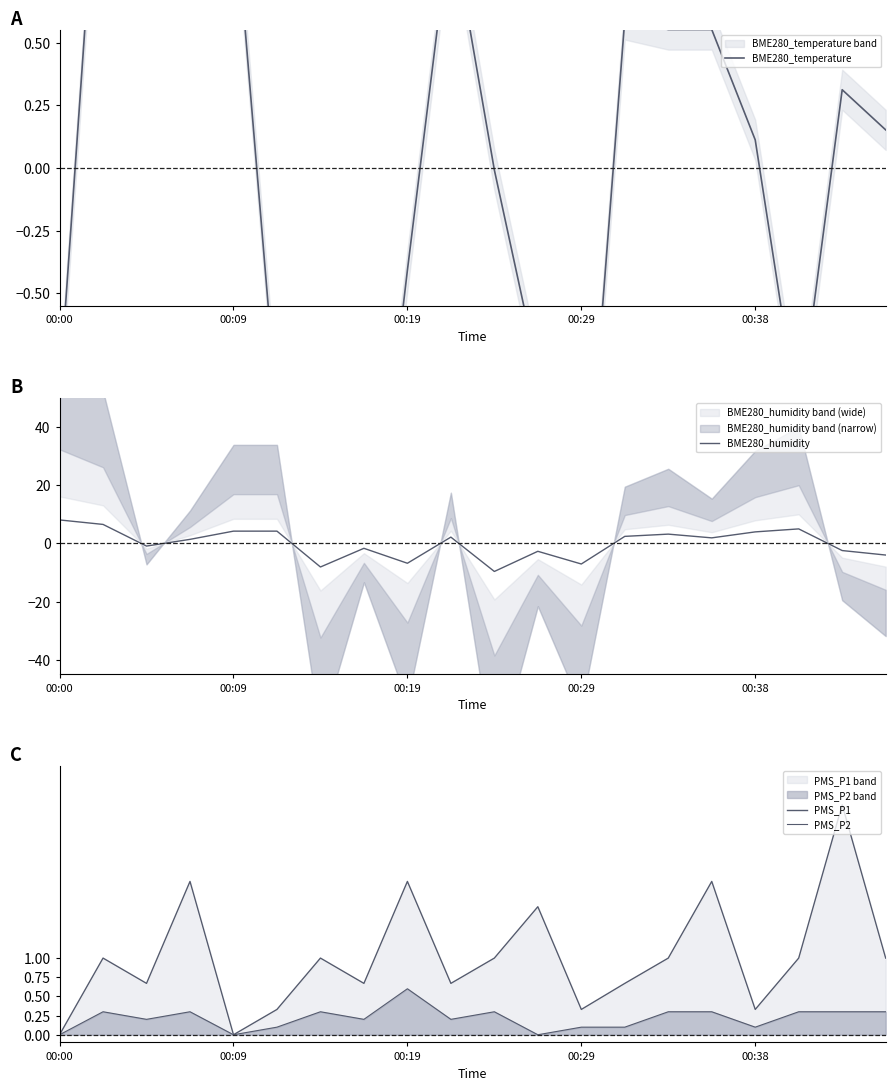

At which category does the chart reach its peak across all series?

00:00